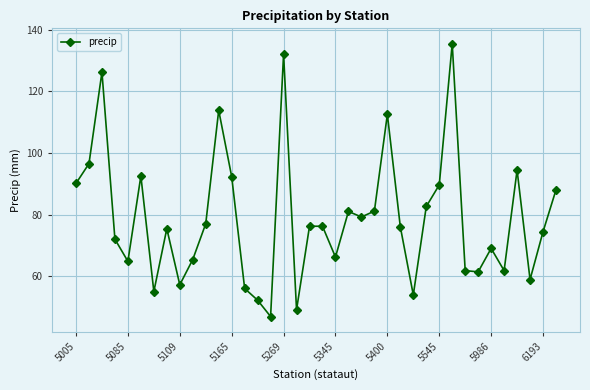

What is the average value?

78.8